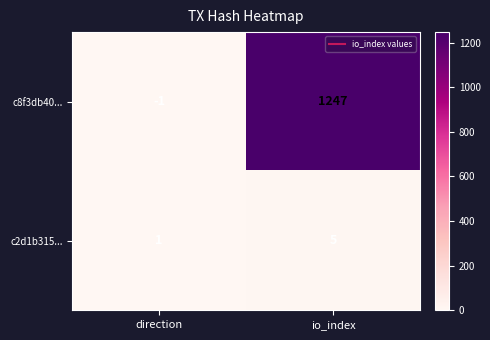

How many categories are shown in the chart?

2